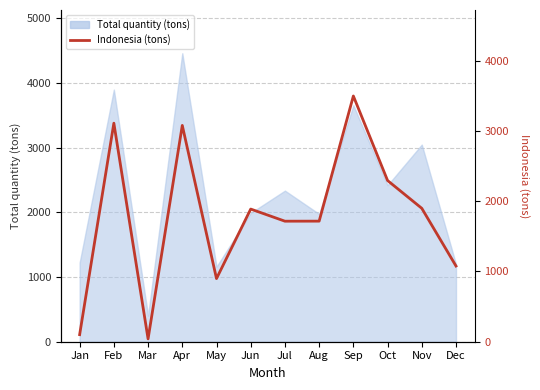

What value does the data have at Mar?

40.3